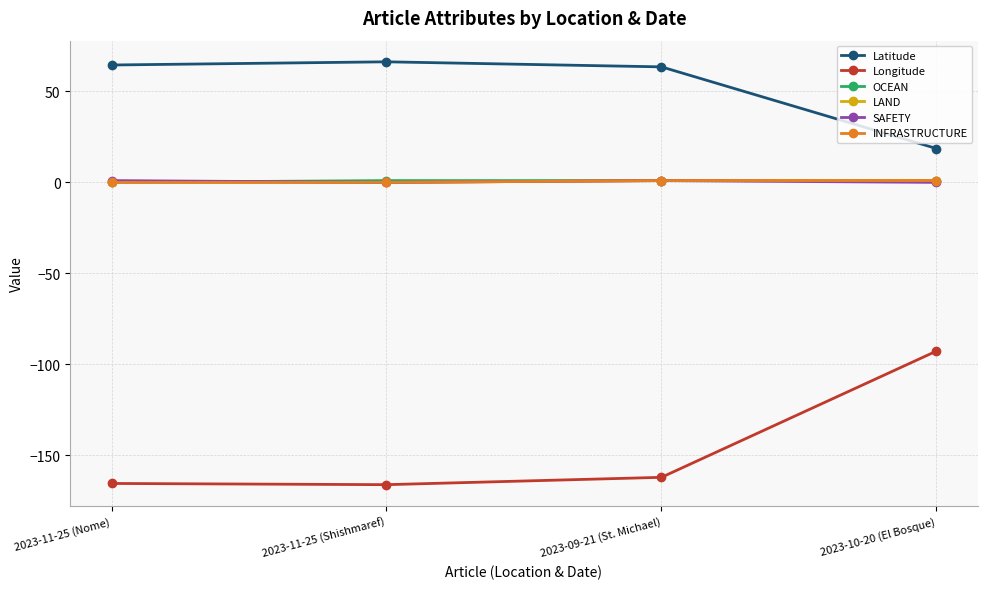

Is this an area chart (filled region under the line)?

No